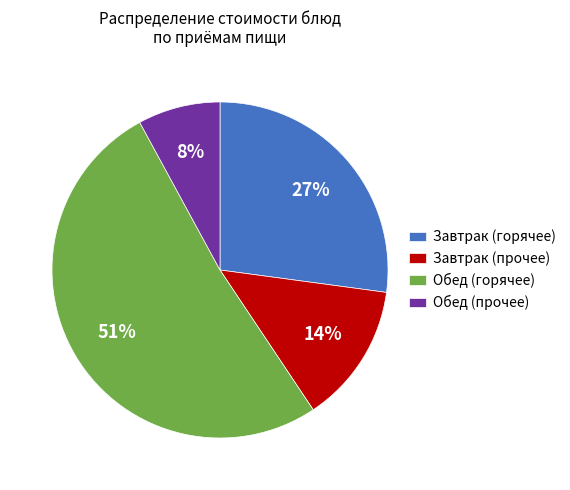

What is the ratio of the value at Обед (прочее) to the value at Завтрак (прочее)?

0.6